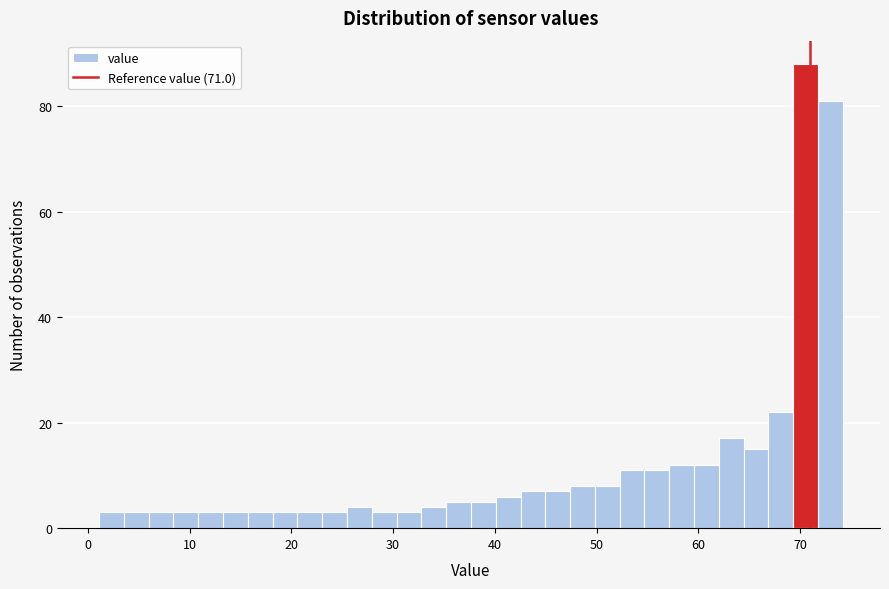

Read against the x-axis, roughly where is the centre of the tallest bar?

71